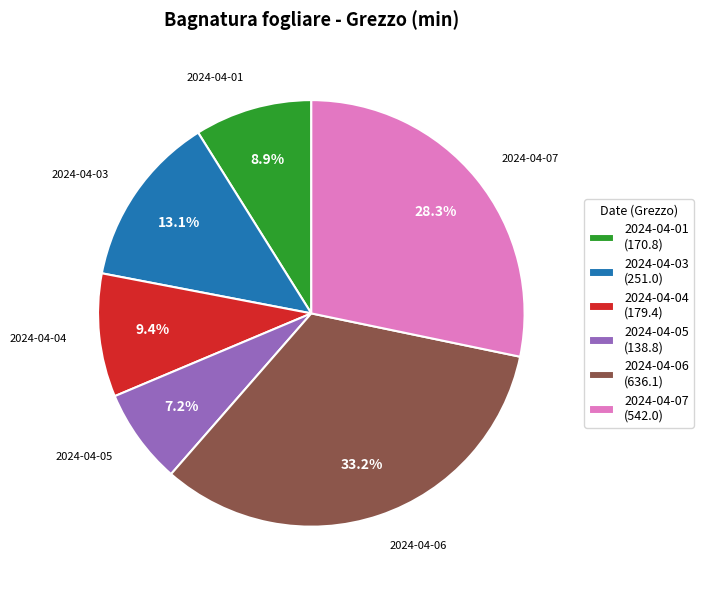

Count the number of slices in the pie.

6